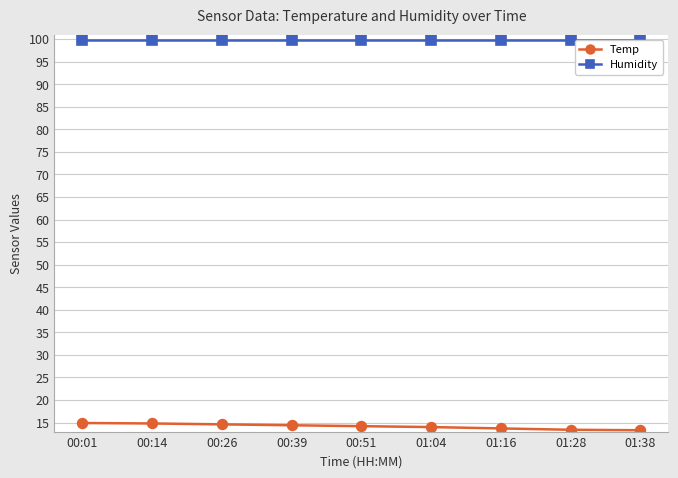

What is the minimum value for Humidity?

99.9